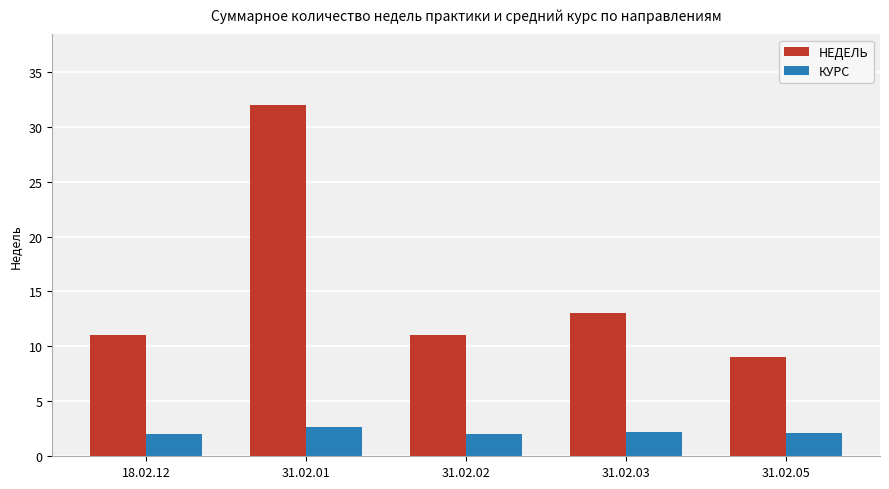

At how many categories does at least one series exceed 14?

1